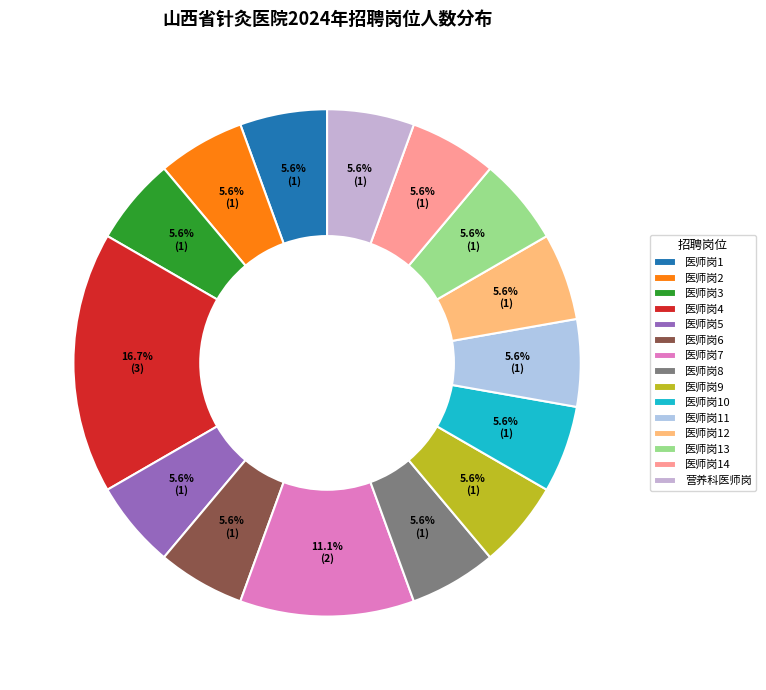

To the nearest percent, what is the average slice percentage?

7%